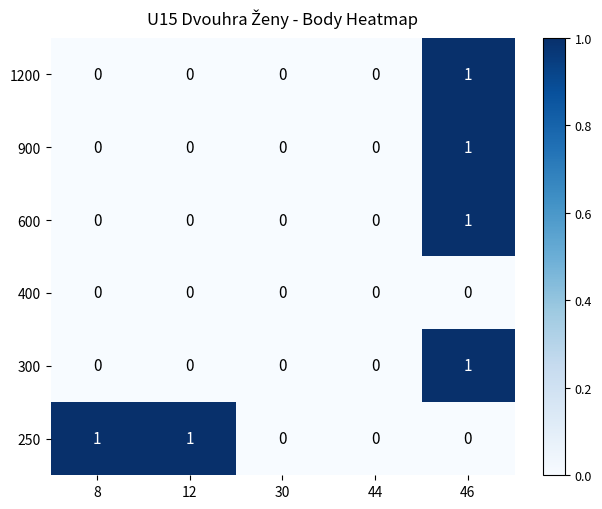

Which series has the largest total across all categories?

250